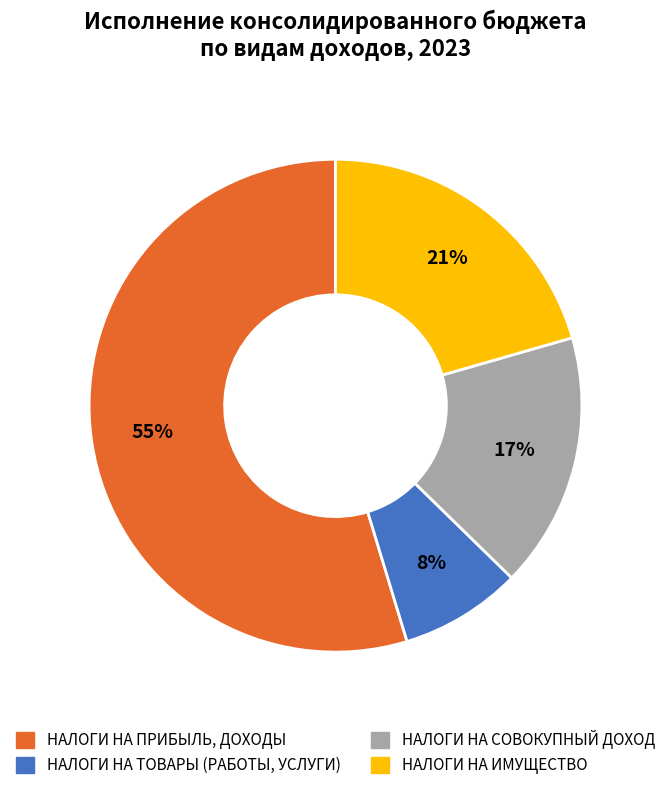

To the nearest percent, what is the difference between the НАЛОГИ НА ИМУЩЕСТВО and НАЛОГИ НА ТОВАРЫ (РАБОТЫ, УСЛУГИ) slice percentages?

13%